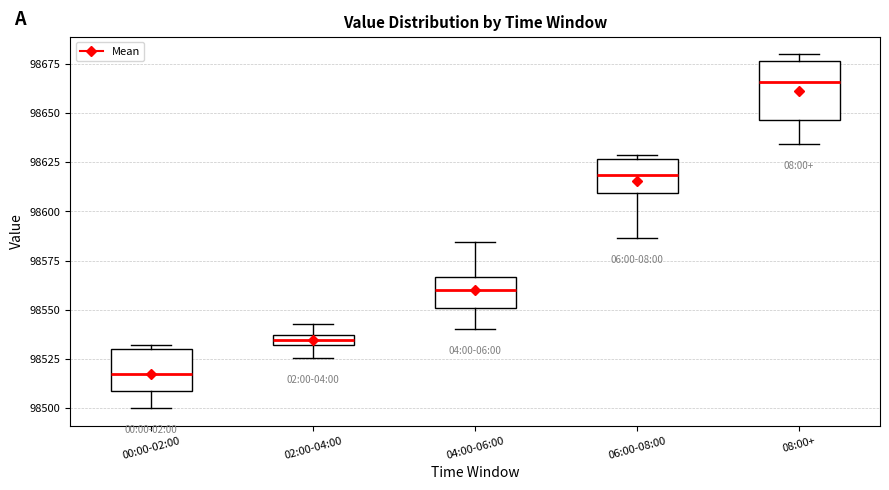

Which box's median line is the highest?

08:00+